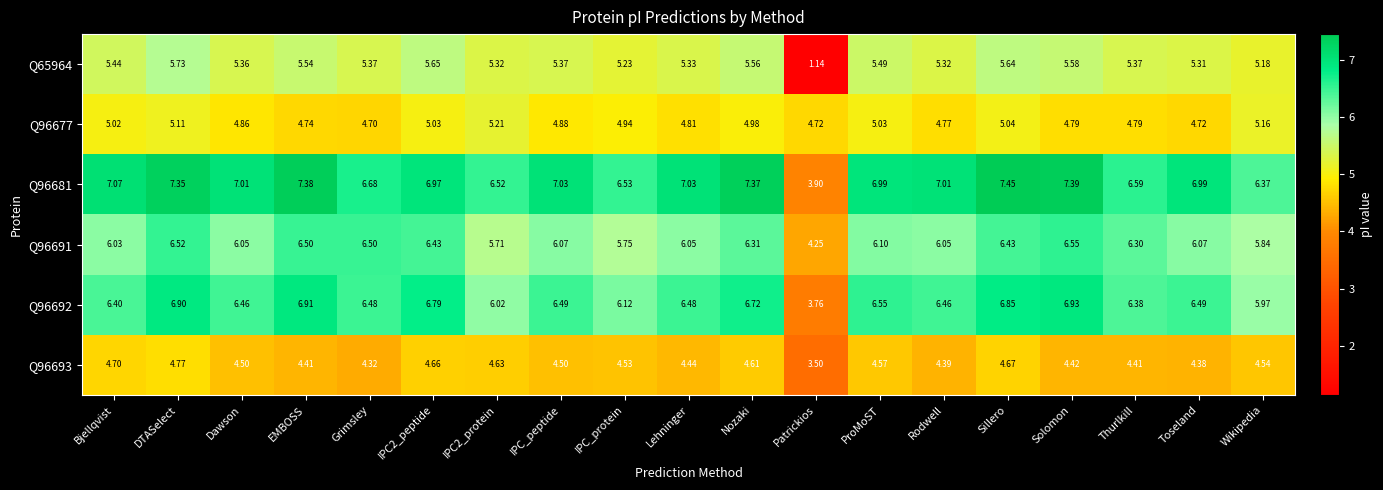

Which label corresponds to the smallest value in the chart?

Patrickios